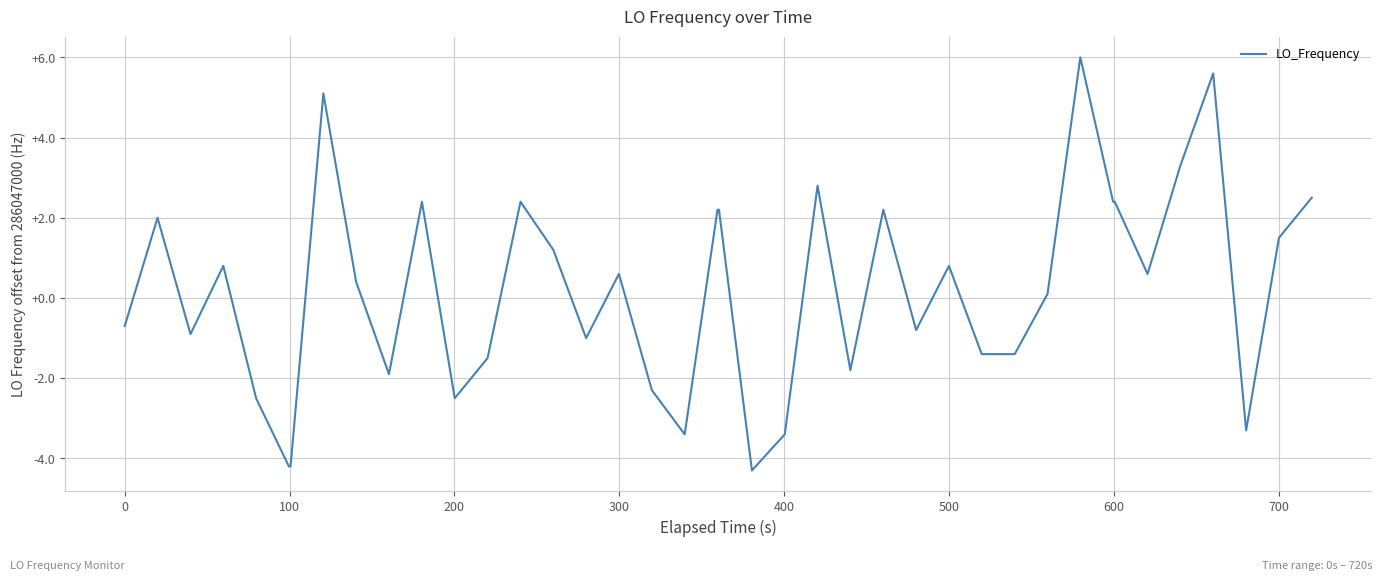

What is the difference between the maximum and minimum values?

10.3